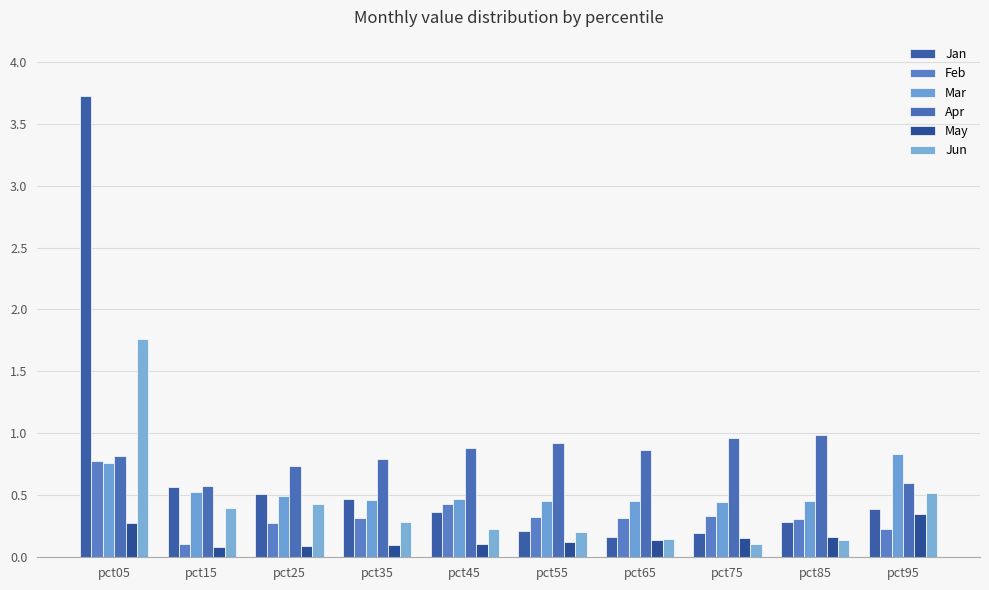

At how many categories does at least one series exceed 3?

1